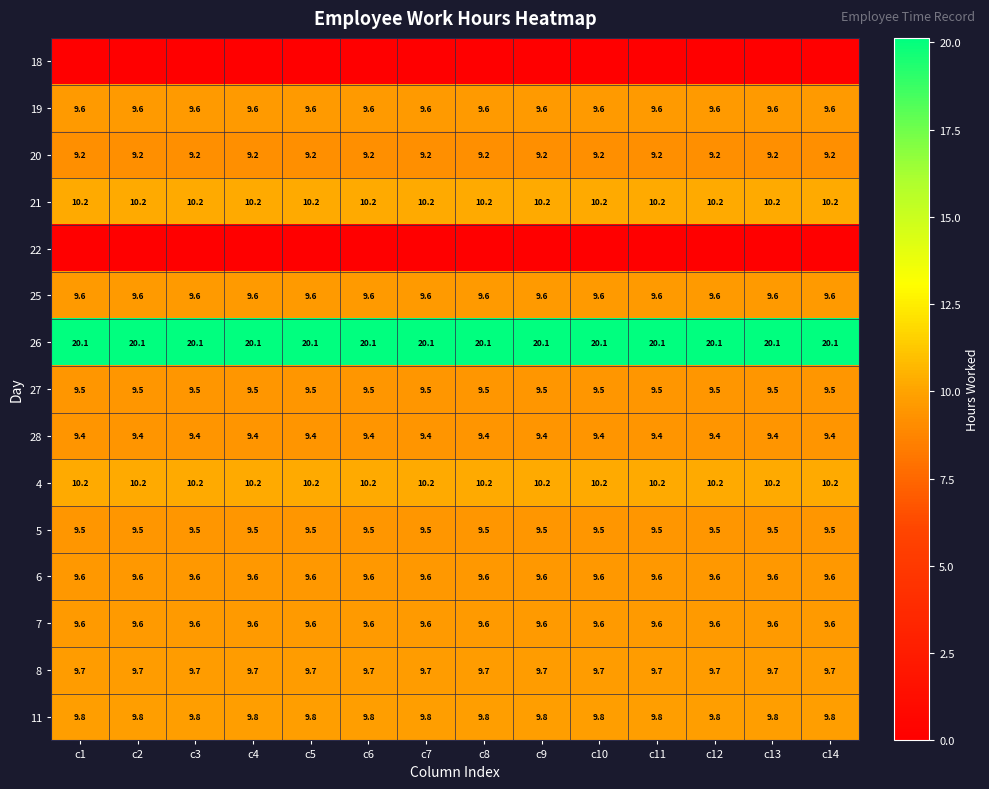

Is the value of 20 at c4 greater than the value of 11 at c6?

No